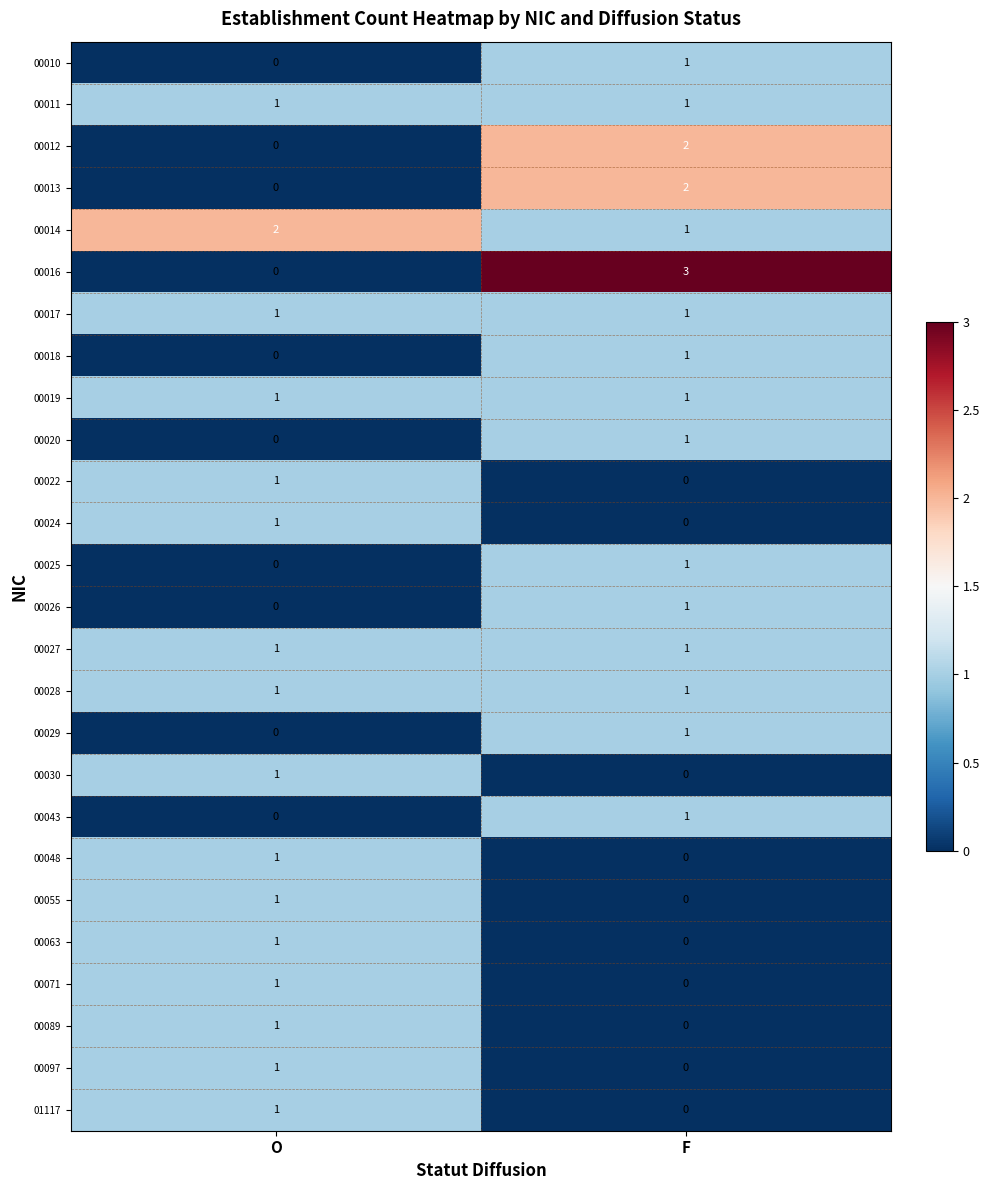

Which label corresponds to the largest value in the chart?

F